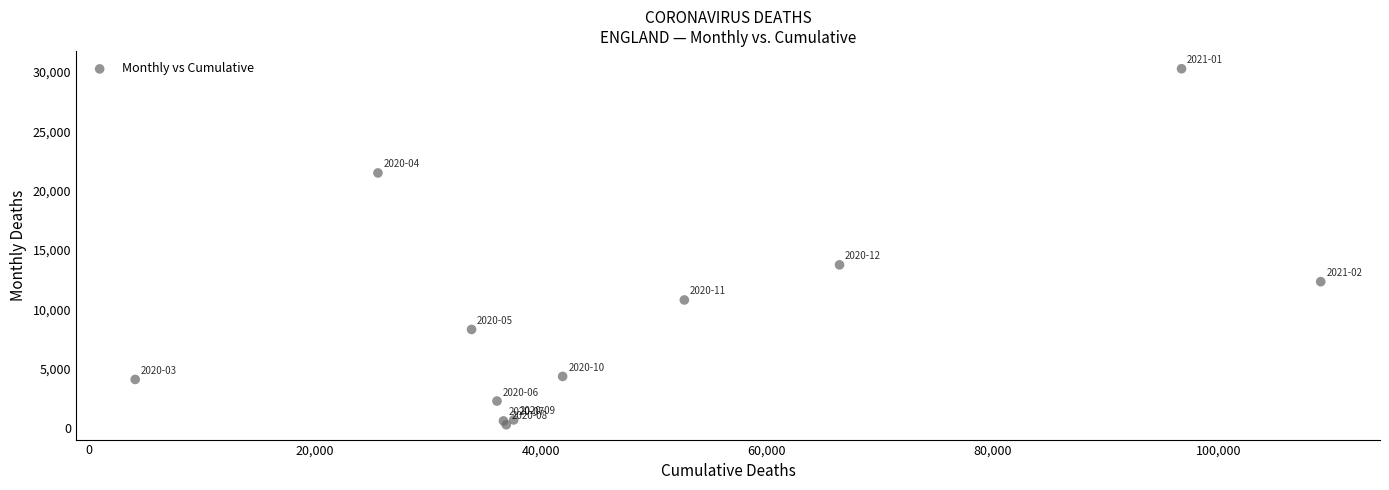

What Y value in the scatter plot is closest to 15267?

13741